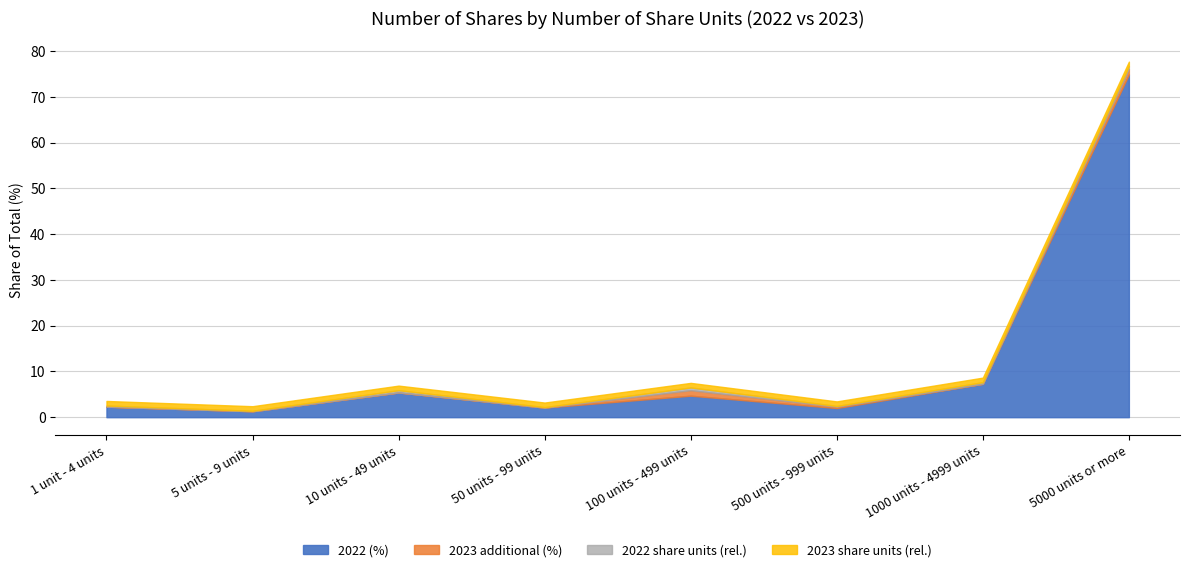

How many lines are shown in the chart?

4